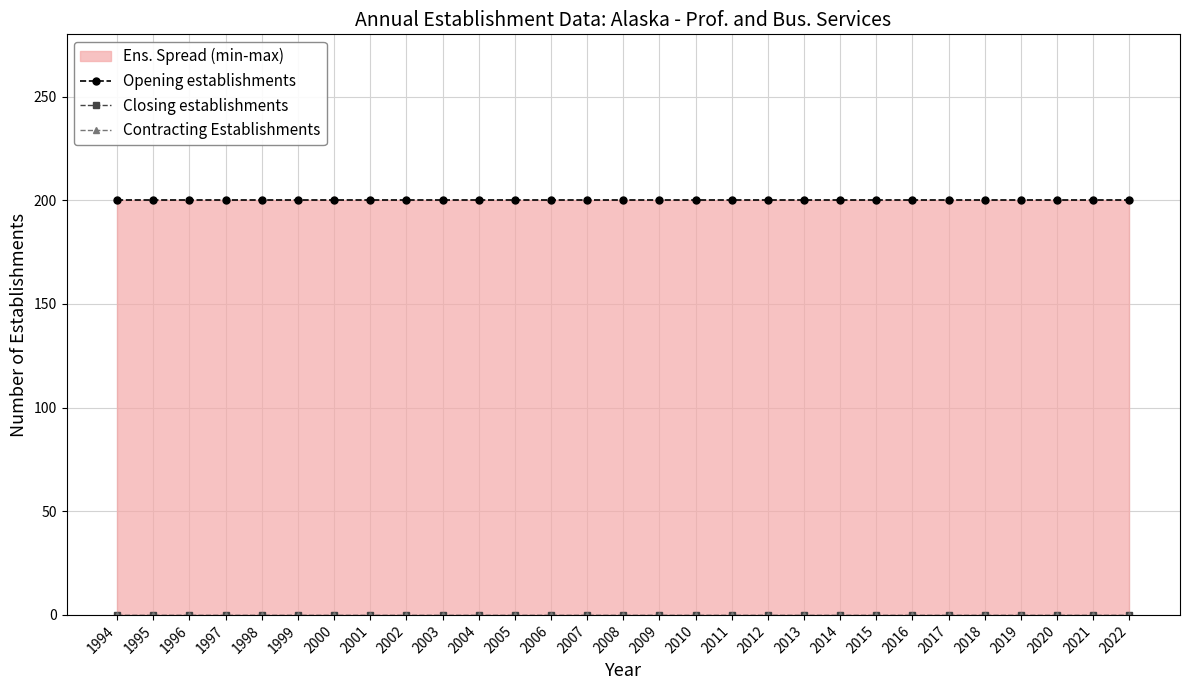

Read the Opening establishments value at 2010.

200